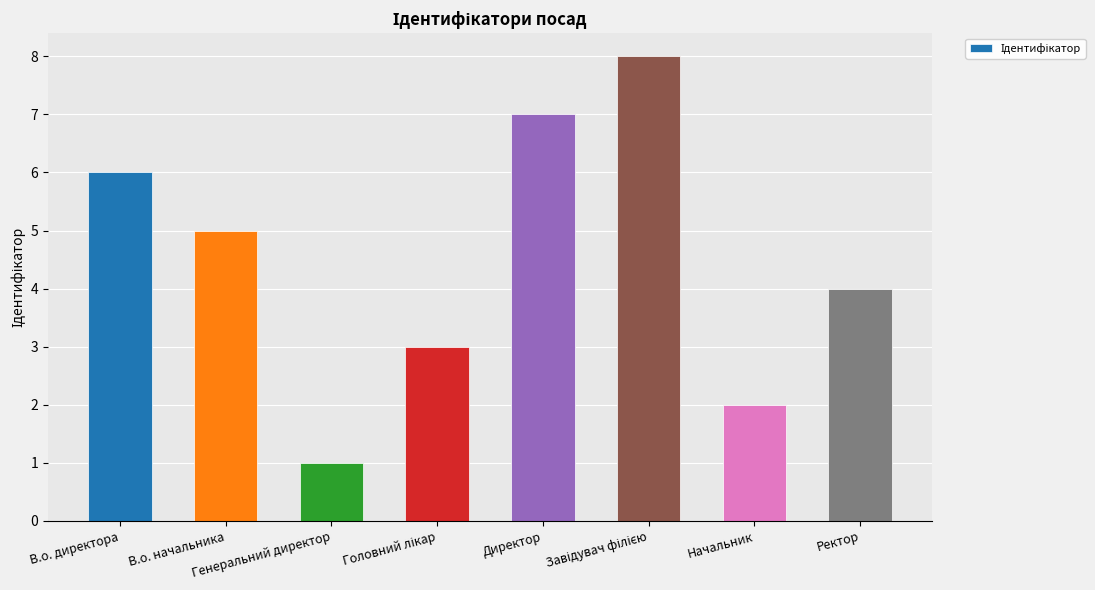

What is the difference between the maximum and minimum values?

7